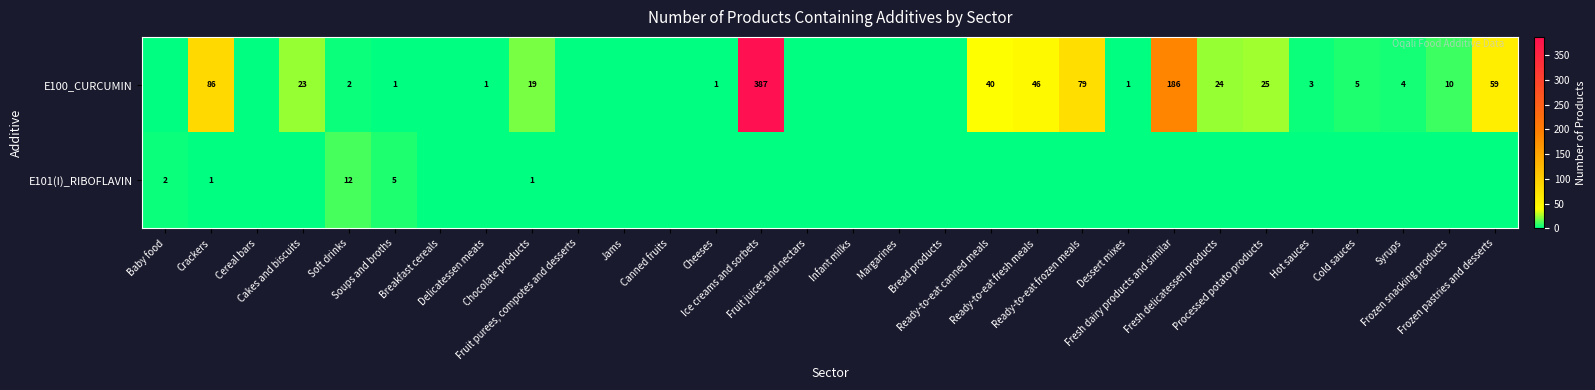

At which category does the chart reach its peak across all series?

Ice creams and sorbets